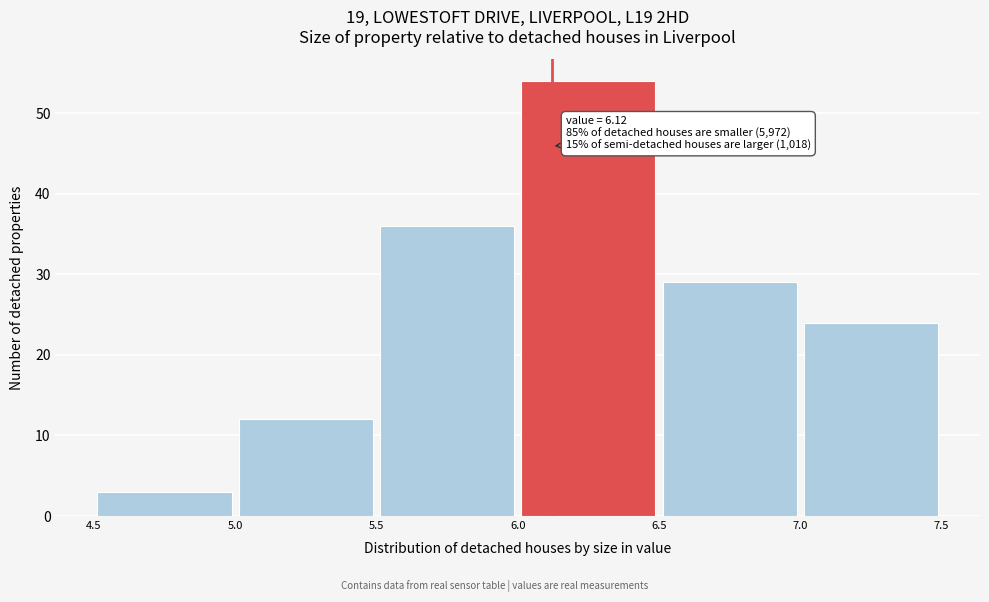

Over which range of the x-axis is the bar tallest?

6.0 to 6.5